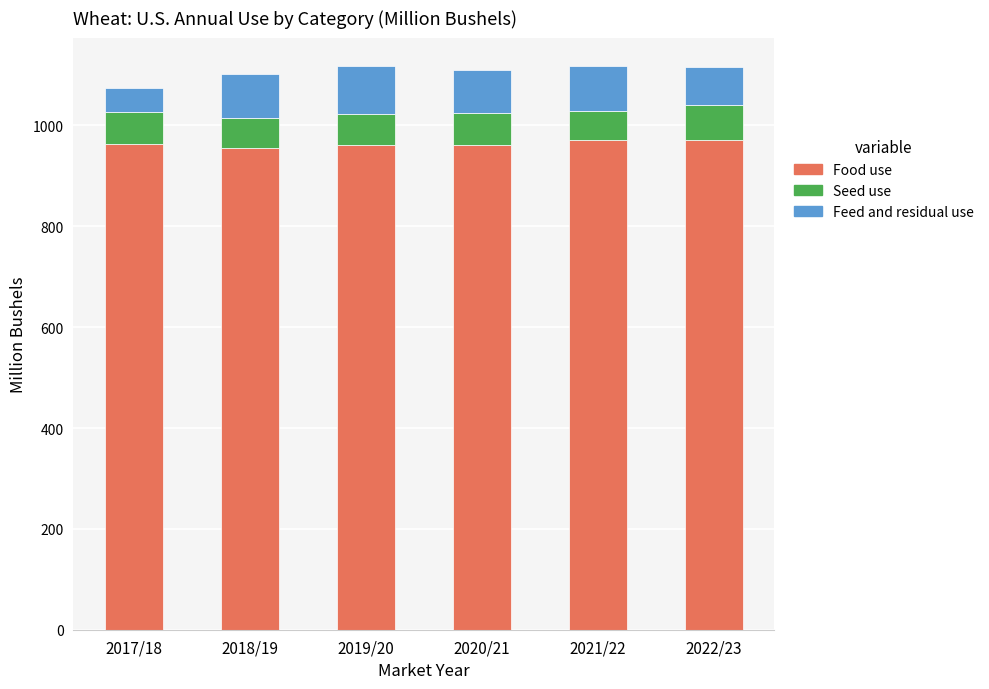

What is the lowest value of the Food use series?

954.4